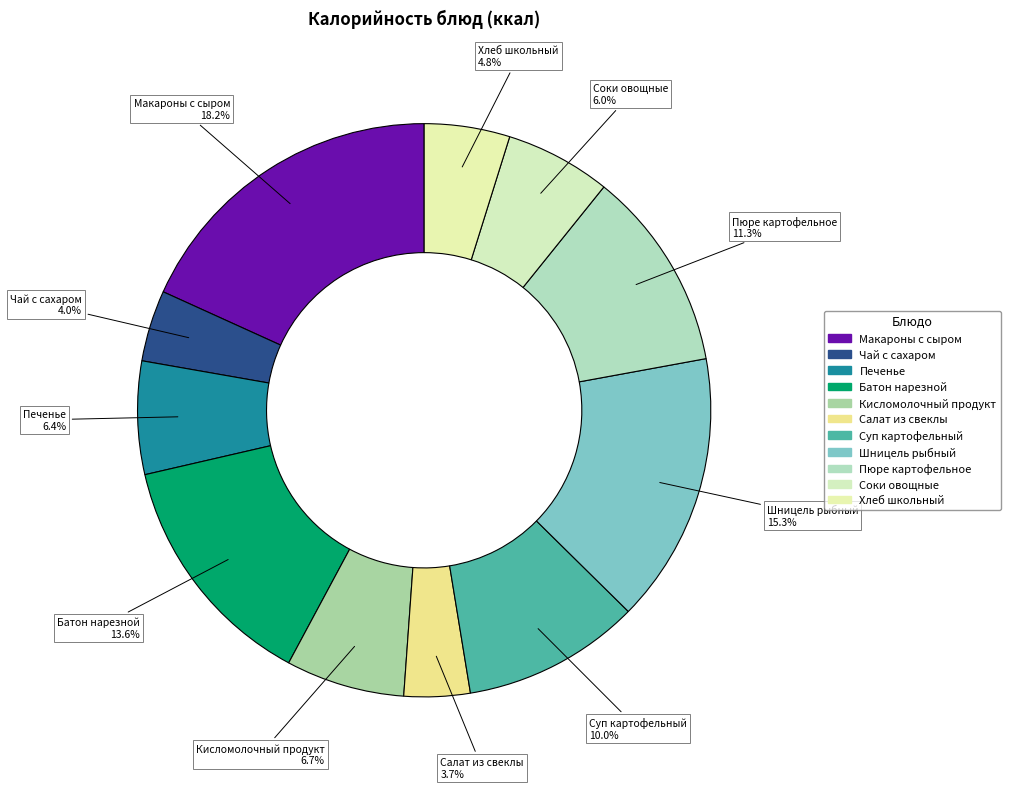

How many slices are in this pie chart?

11